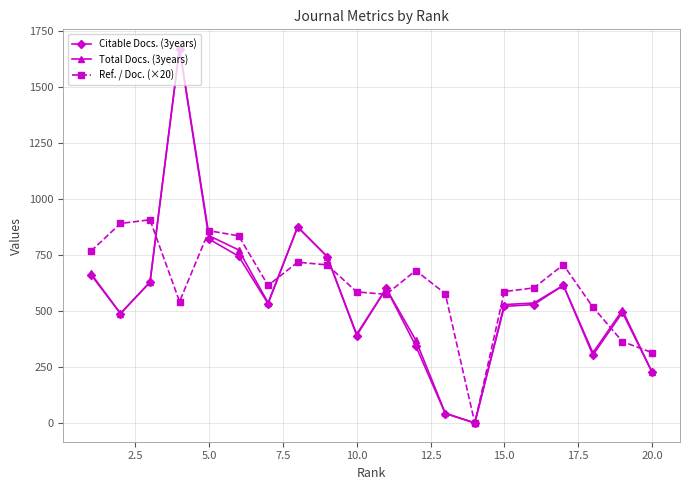

What is the average value of the Ref. / Doc. (×20) series?

616.7